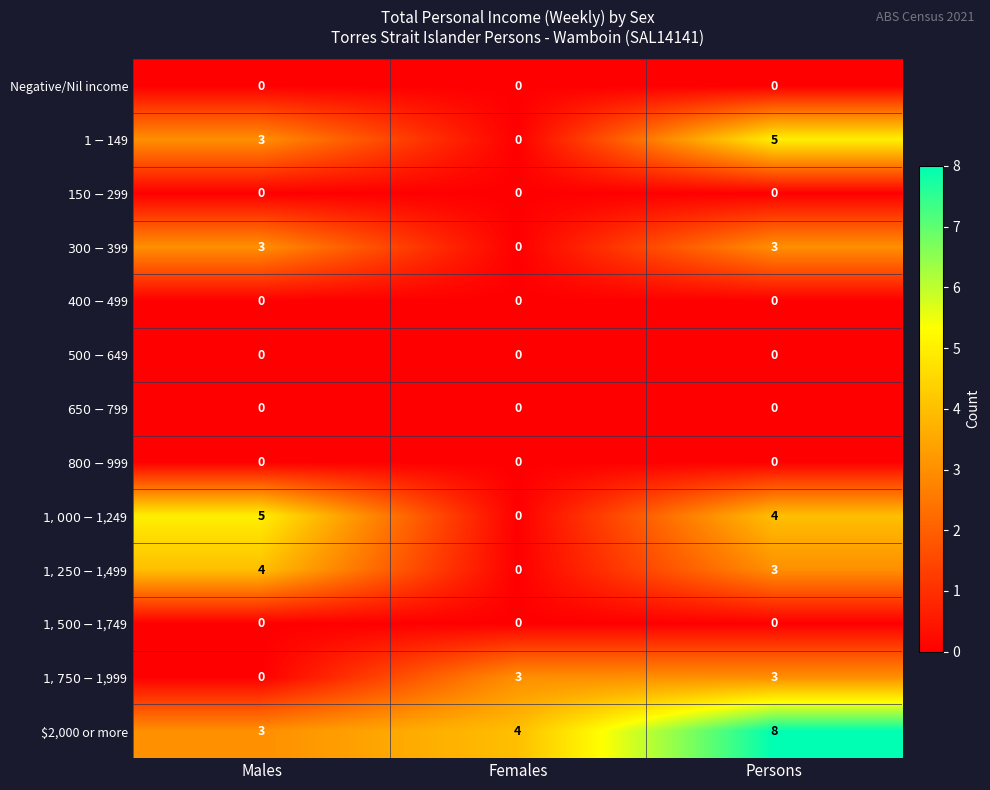

At which category does the chart reach its peak across all series?

Persons